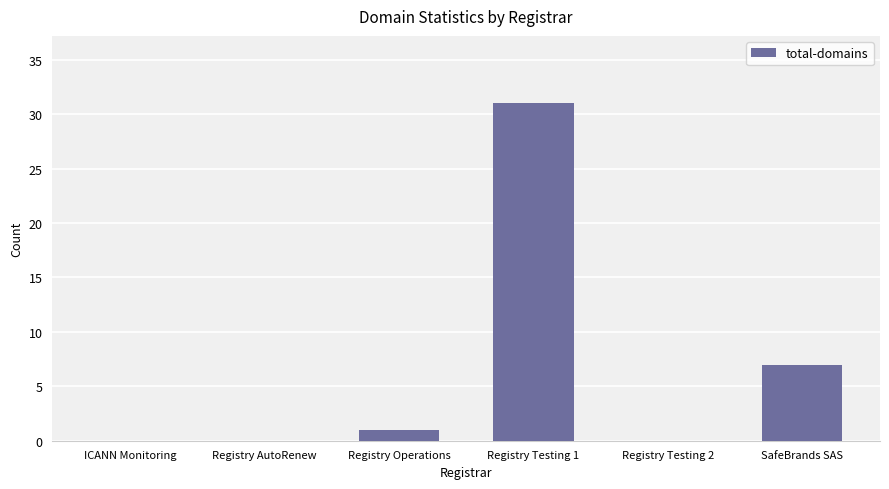

What is the greatest value displayed?

31